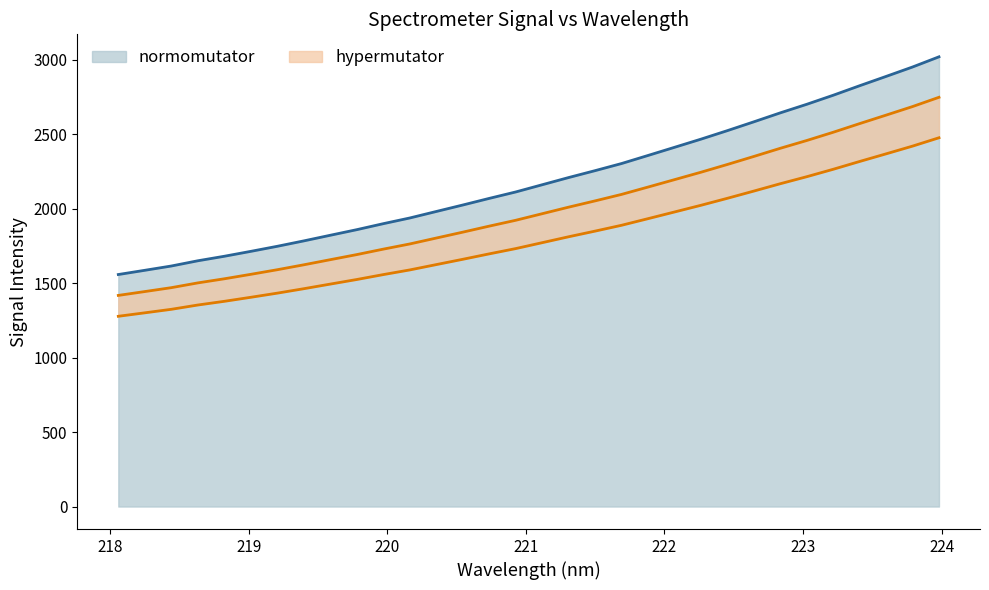

What is the lowest value of the normomutator series?

1558.8